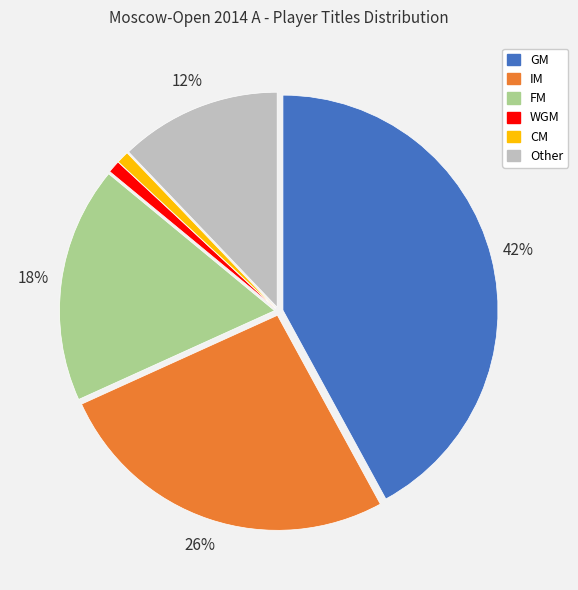

Count the number of slices in the pie.

6